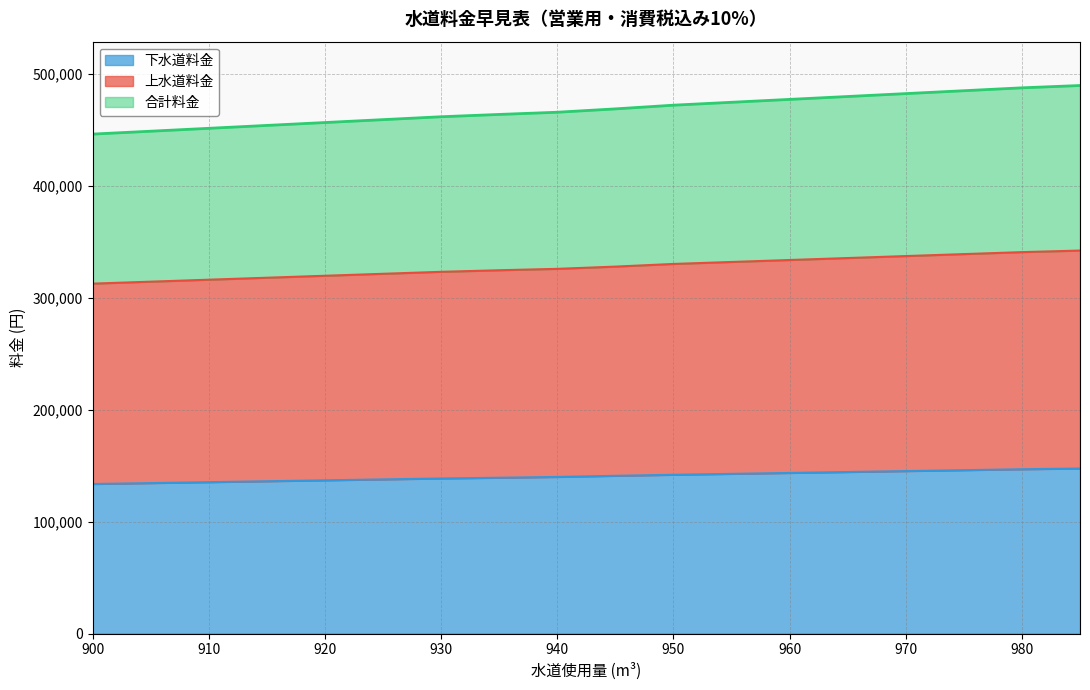

Which has a higher value, 905 or 900?

905